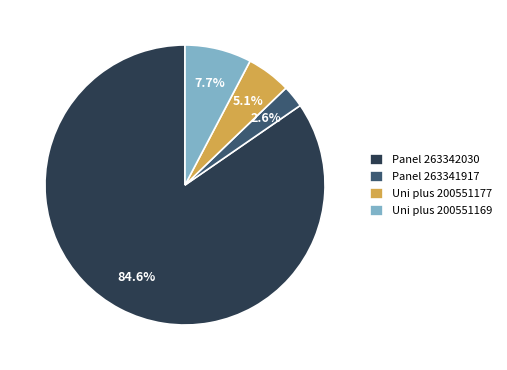

Count the number of slices in the pie.

4